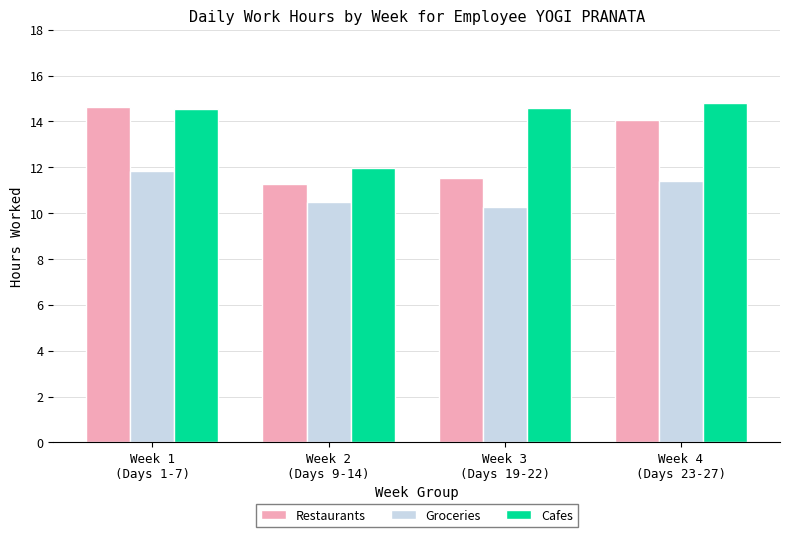

How many data points in Restaurants are less than 14?

2